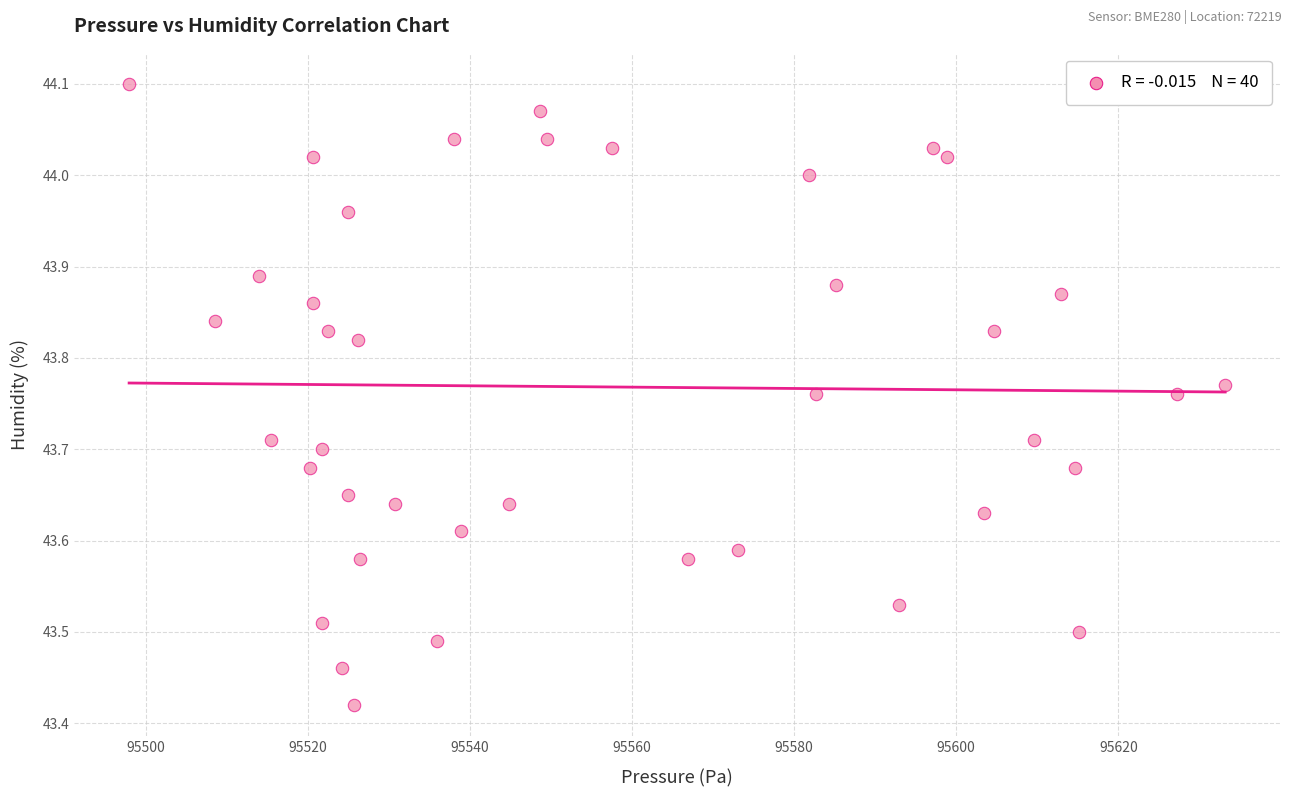

What is the range of Y values (max minus min)?

0.7